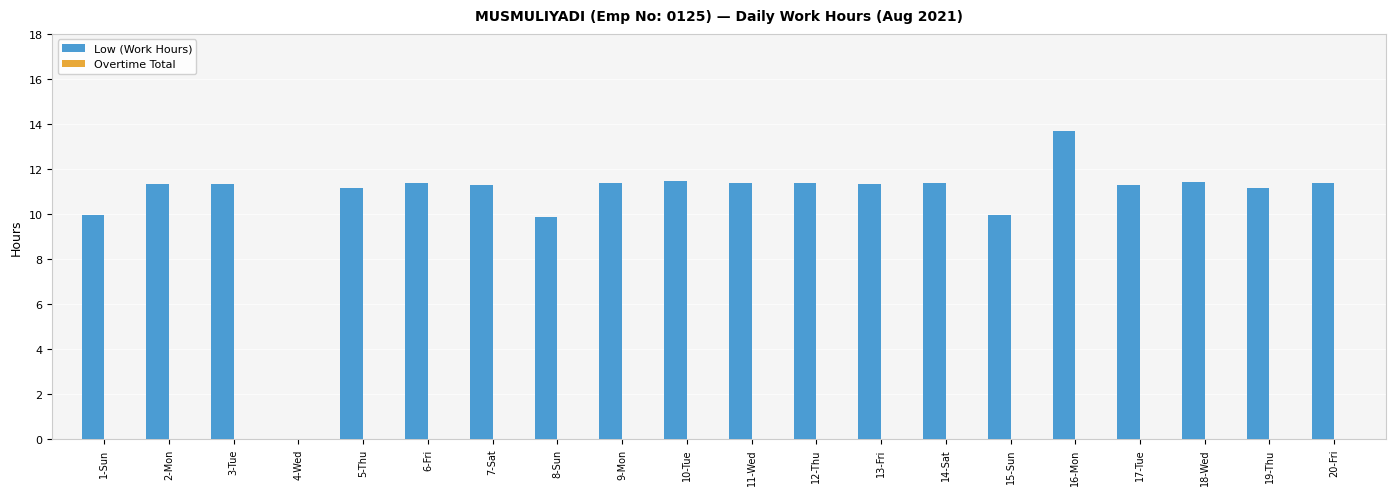

True or false: the data shows 11.3 at 7-Sat.

True